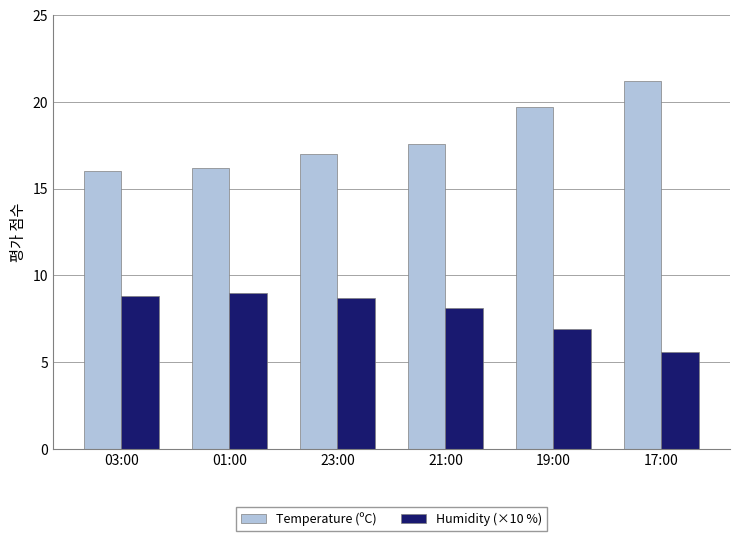

What is the label of the 5th bar from the left?

19:00